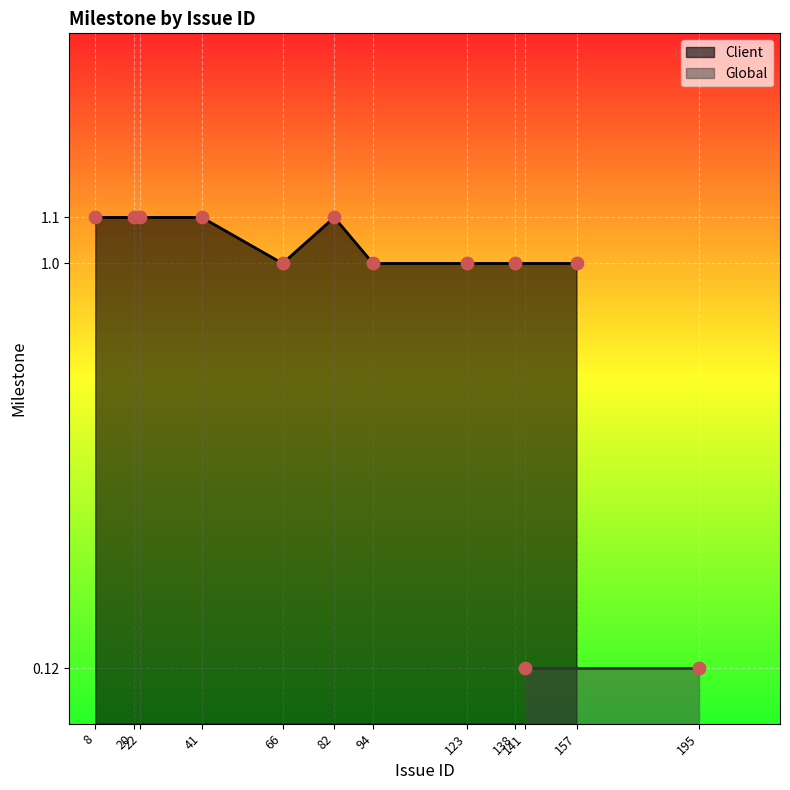

What is the change in value from 20 to 138?

-0.1